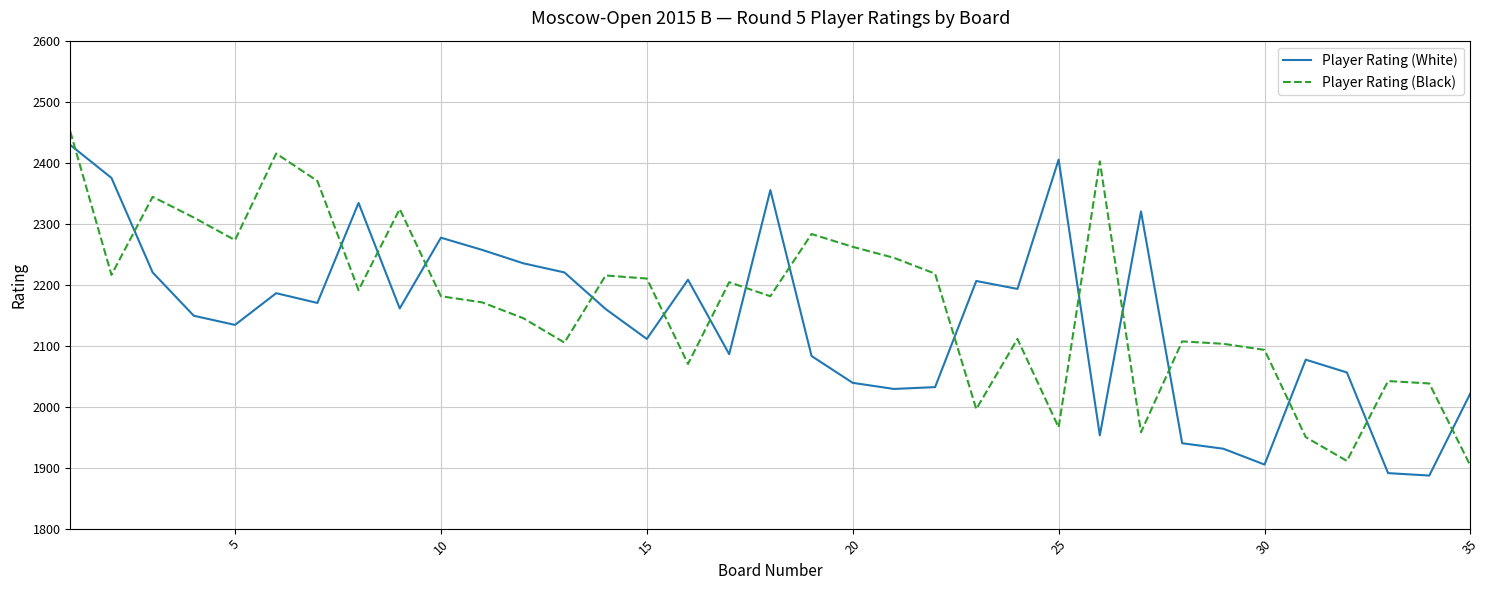

How many intersections are there between Player Rating (Black) and Player Rating (White)?

17